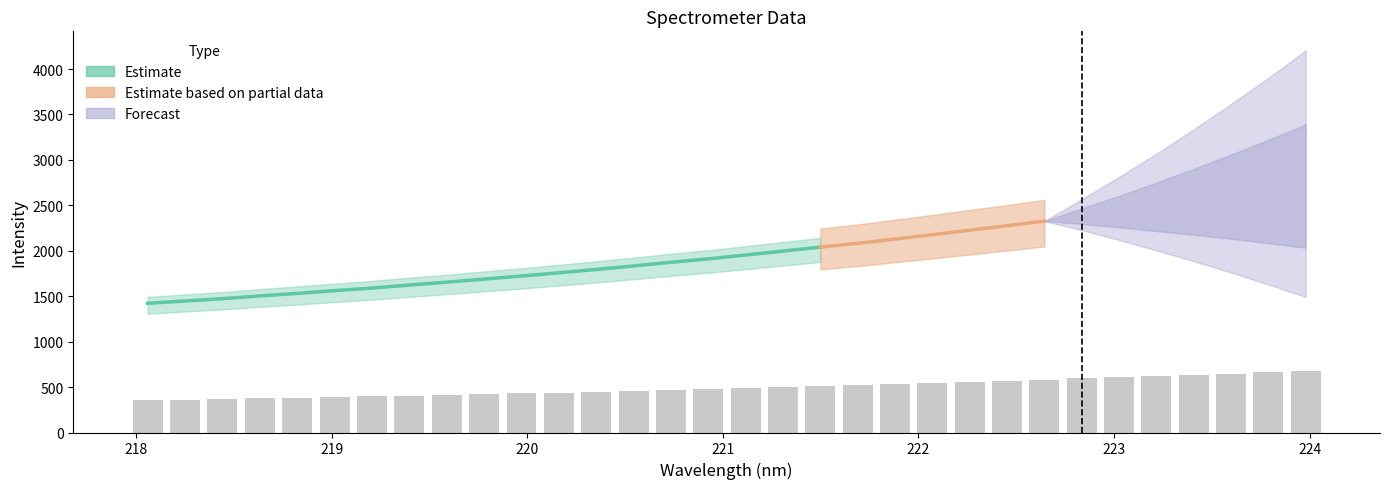

List the labels in order of value, largest first.

223.9802, 223.7895, 223.5987, 223.408, 223.2172, 223.0264, 222.8355, 222.6447, 222.4538, 222.263, 222.0721, 221.8812, 221.6902, 221.4993, 221.3083, 221.1174, 220.9264, 220.7354, 220.5444, 220.3533, 220.1623, 219.9712, 219.7801, 219.589, 219.3979, 219.2067, 219.0156, 218.8244, 218.6332, 218.442, 218.2508, 218.0596